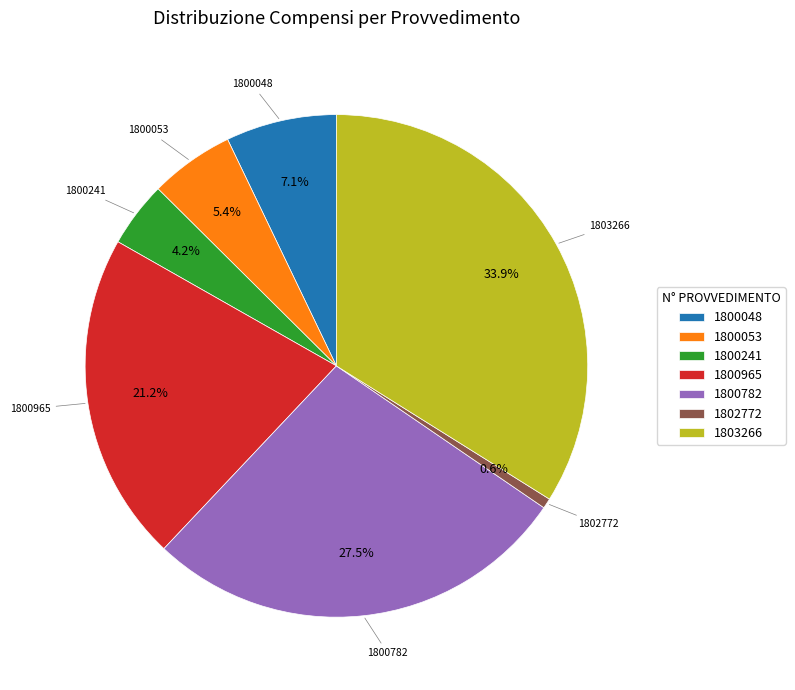

Is there any slice that represents more than half of the pie?

No